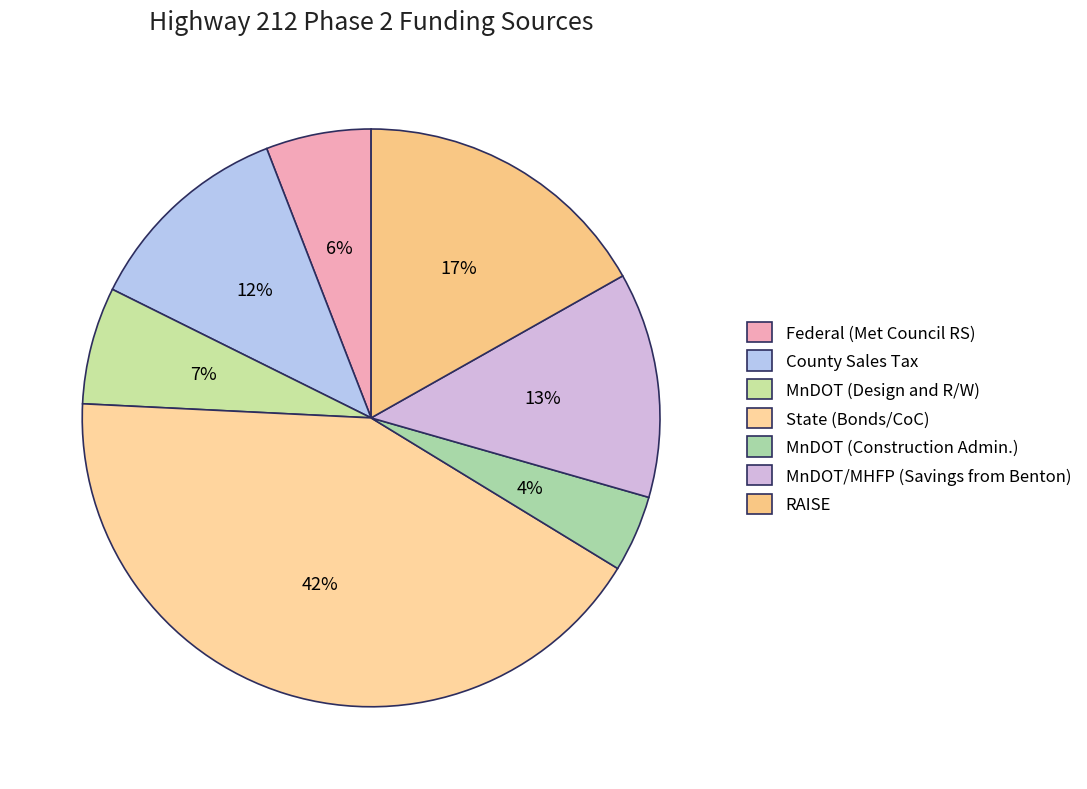

Which category has the biggest portion of the pie?

State (Bonds/CoC)